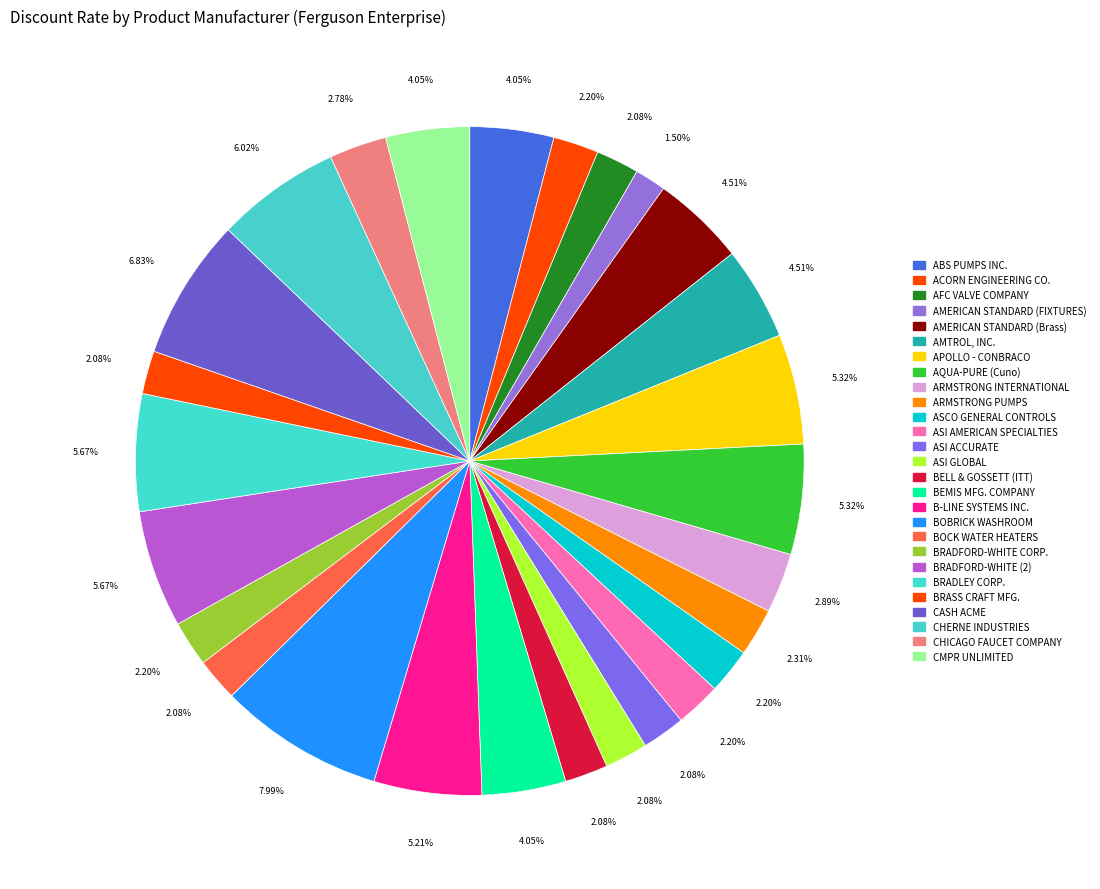

Is ACORN ENGINEERING CO. the majority of the pie?

No